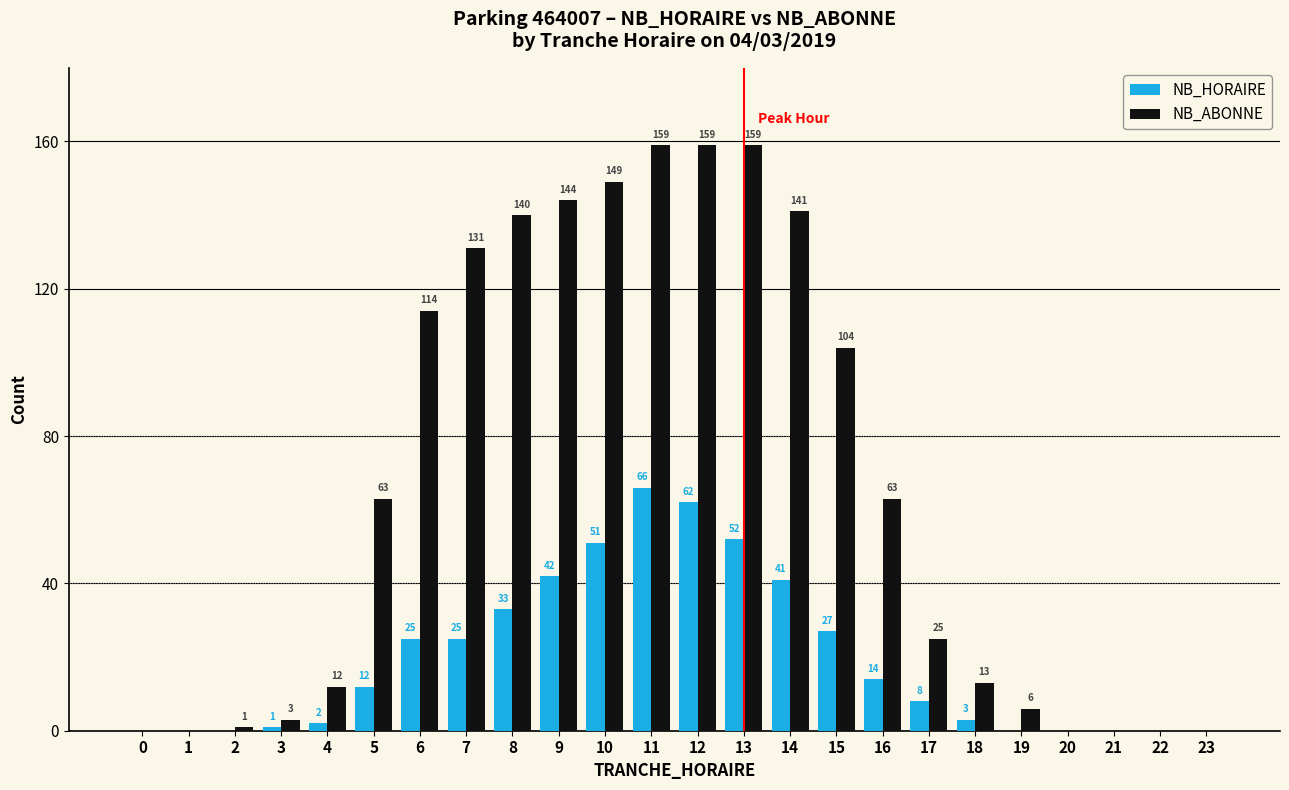

What is the difference between the NB_HORAIRE values at 1 and 6?

25